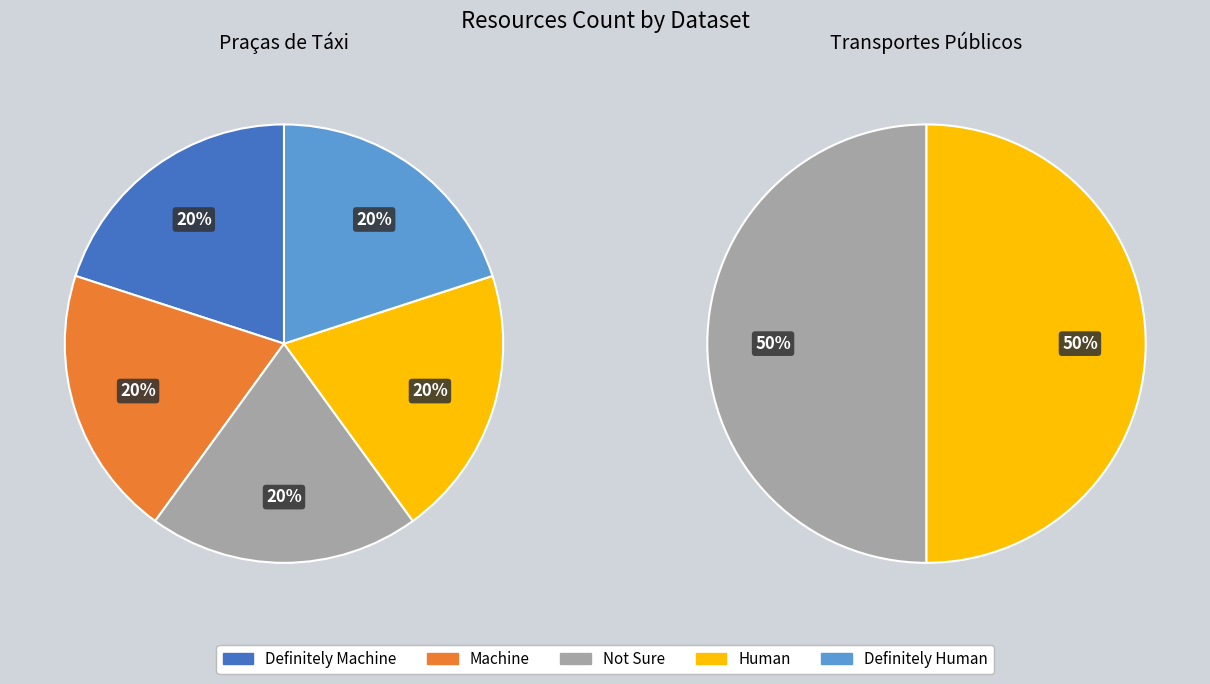

Count the number of slices in the pie.

2